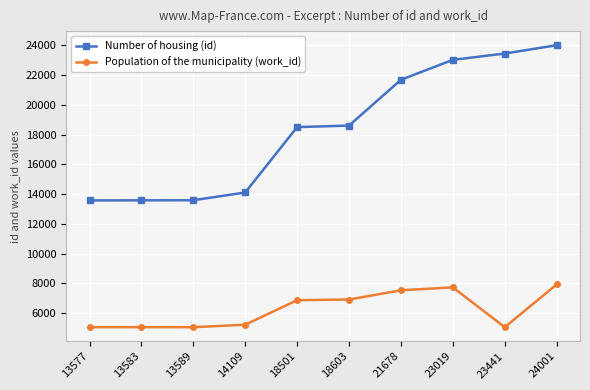

What is the minimum value shown in the chart?

5063